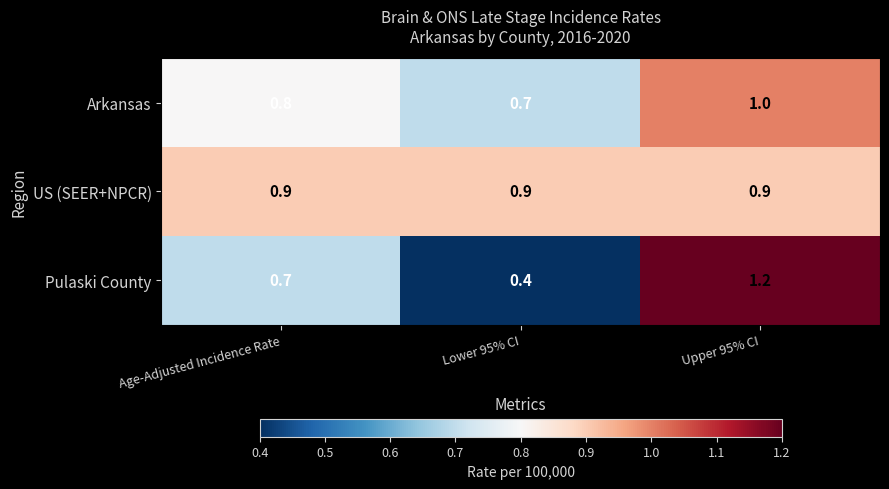

Reading left to right, extract all data points from this chart.

Arkansas: Age-Adjusted Incidence Rate=0.8	Lower 95% CI=0.7	Upper 95% CI=1.0
US (SEER+NPCR): Age-Adjusted Incidence Rate=0.9	Lower 95% CI=0.9	Upper 95% CI=0.9
Pulaski County: Age-Adjusted Incidence Rate=0.7	Lower 95% CI=0.4	Upper 95% CI=1.2